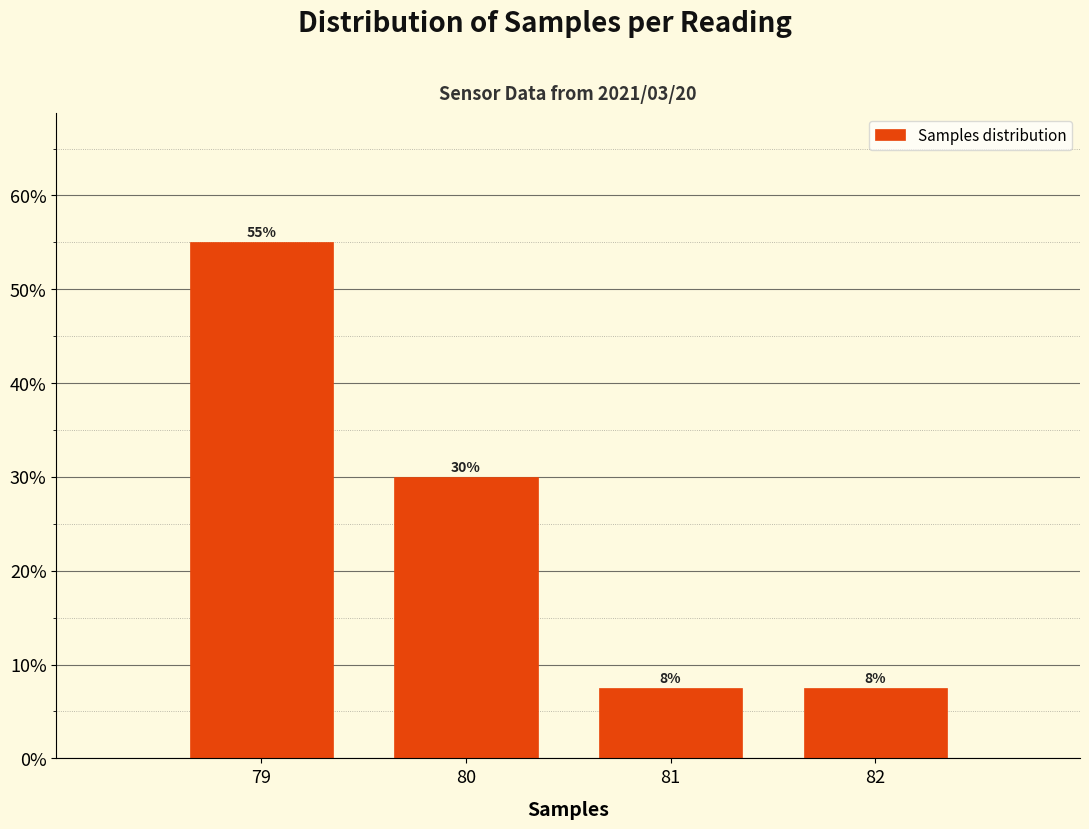

Which label corresponds to the largest value in the chart?

79